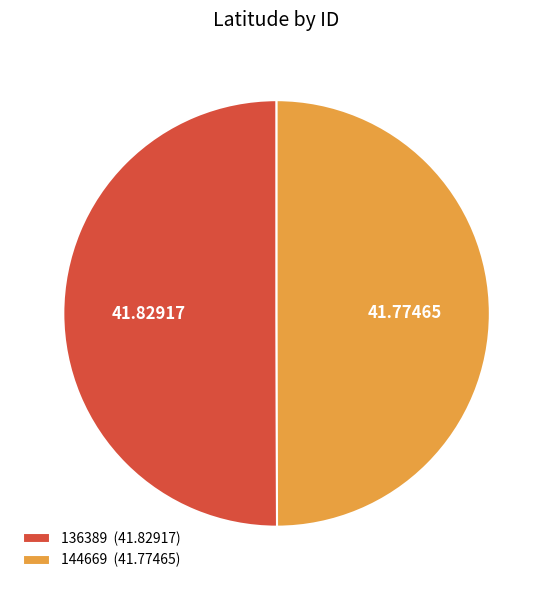

Is the sum of 136389 (41.82917) and 144669 (41.77465) greater than half?

Yes